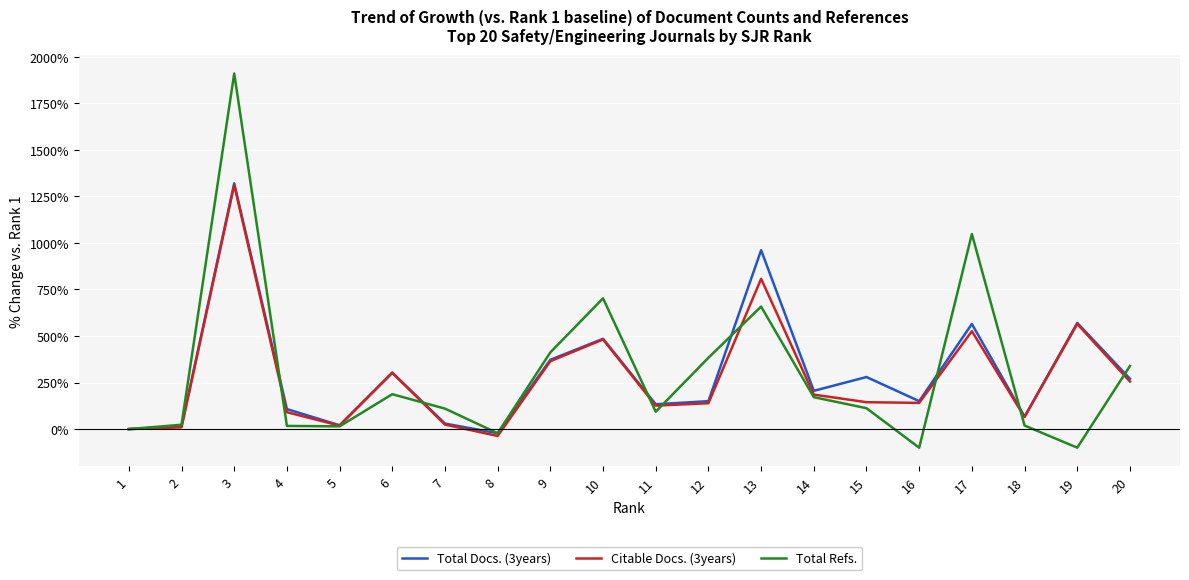

At which label does Total Docs. (3years) reach its peak?

3